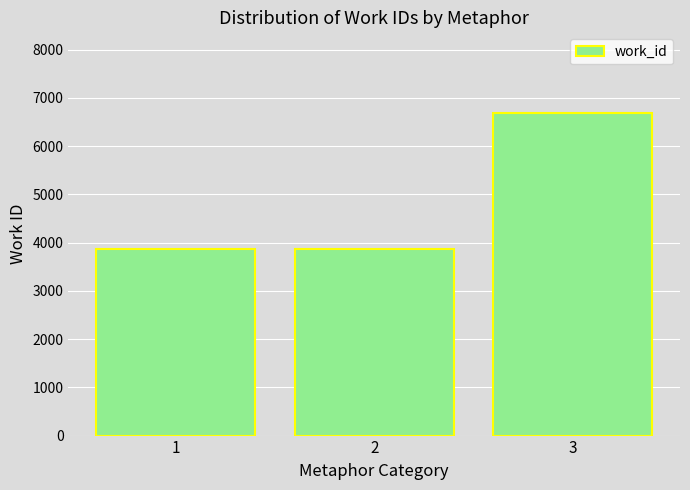

Is it true that the value at 1 is 6941?

False